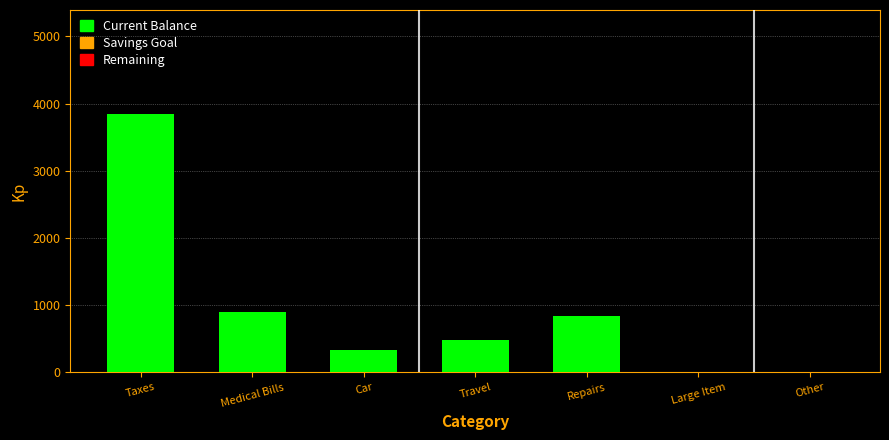

The value at Car is 328.1. True or false?

True